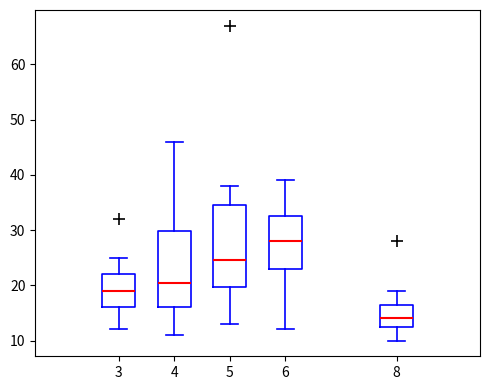

Comparing the boxes themselves (not the whiskers), which one is the tallest?

5